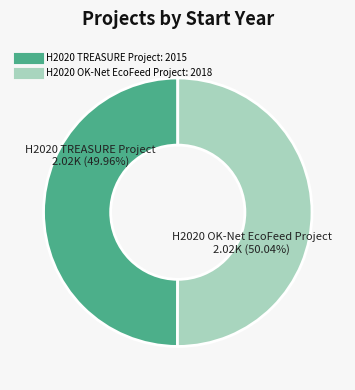

To the nearest percent, what portion does H2020 OK-Net EcoFeed Project represent?

50%